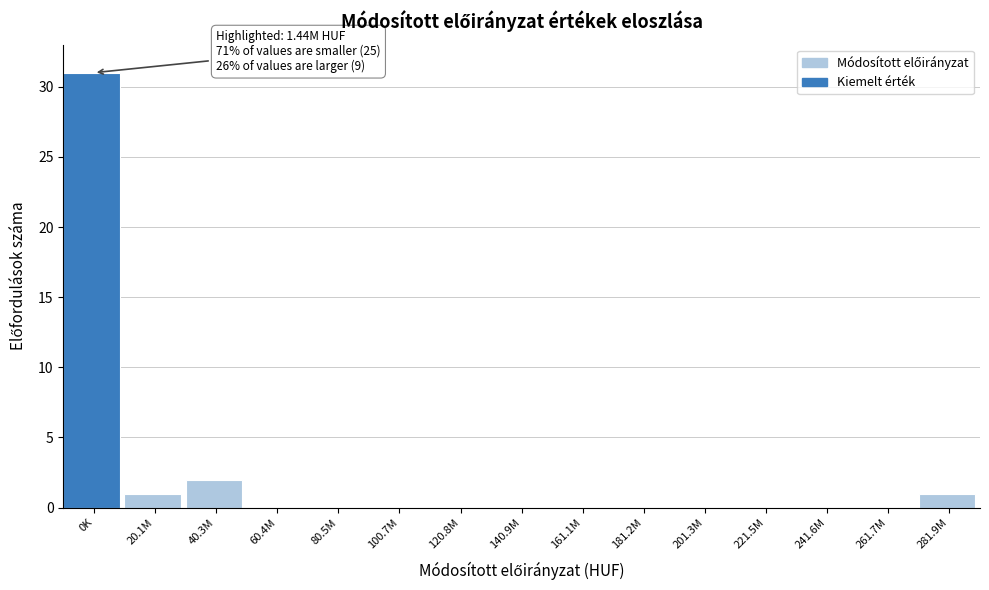

Reading left to right, transcribe all the data shown in this chart.

0K=31	20.1M=1	40.3M=2	60.4M=0	80.5M=0	100.7M=0	120.8M=0	140.9M=0	161.1M=0	181.2M=0	201.3M=0	221.5M=0	241.6M=0	261.7M=0	281.9M=1